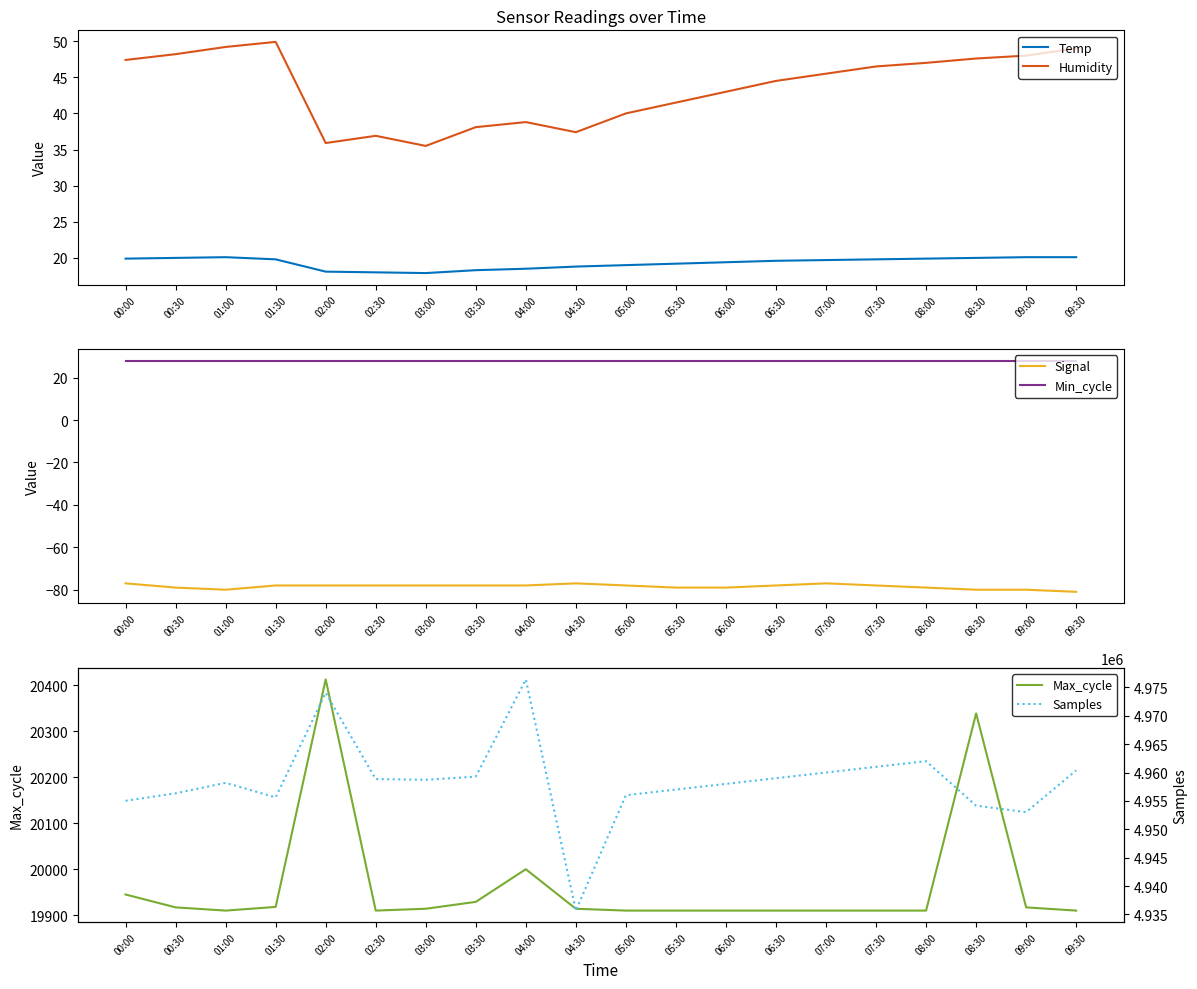

True or false: Min_cycle and Humidity intersect in this chart.

False